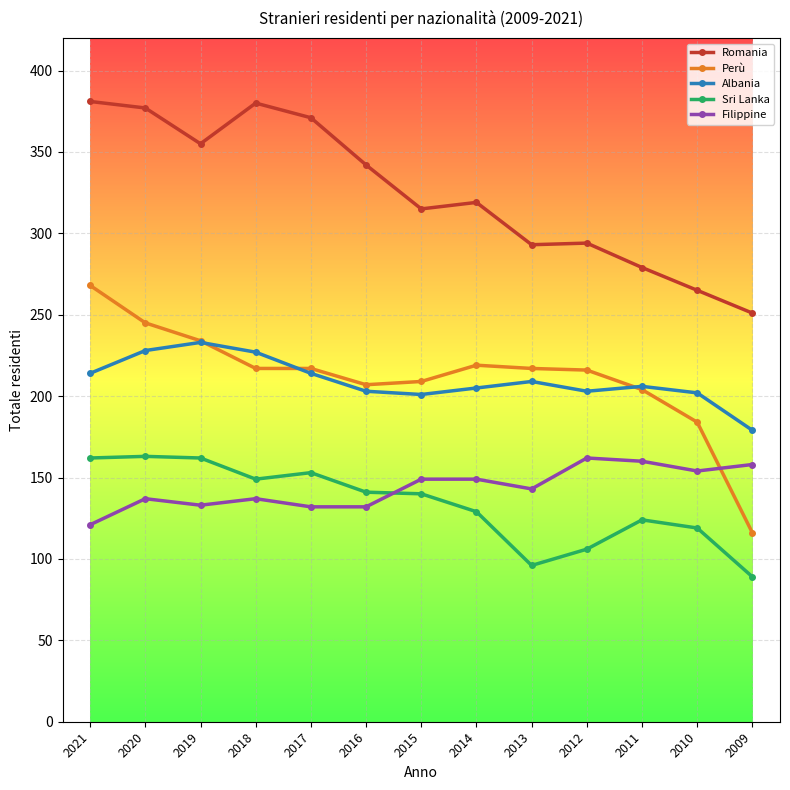

Is the value of Sri Lanka at 2018 greater than the value of Albania at 2020?

No